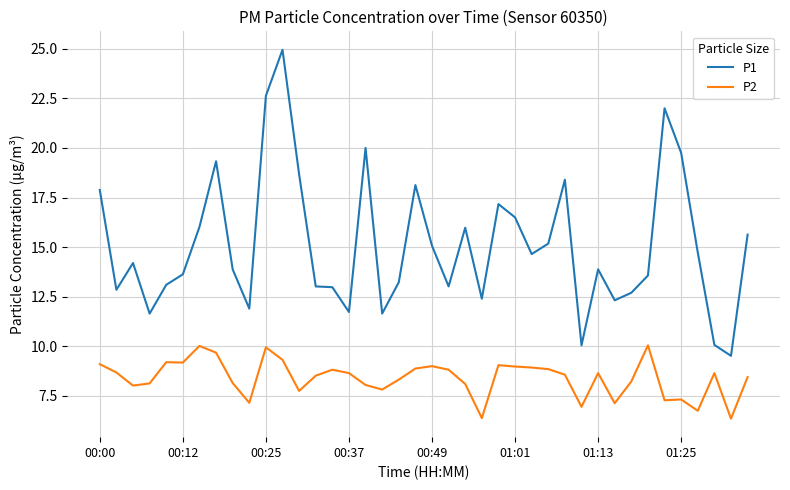

How many lines are shown in the chart?

2